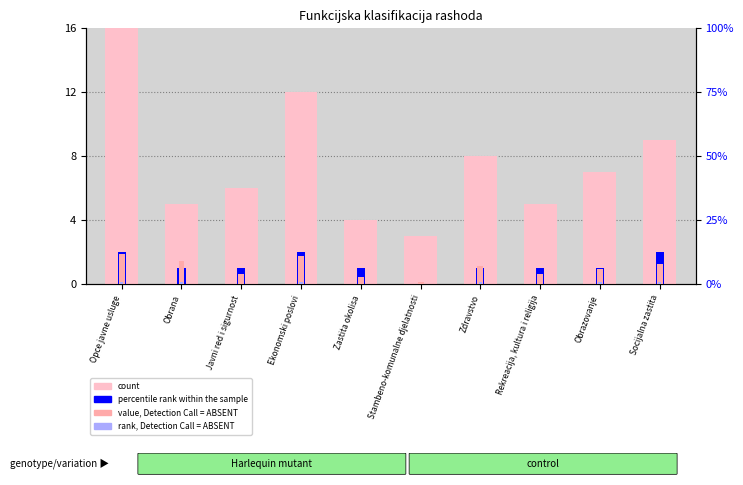

What is the difference between the second highest and second lowest values in the count series?

8